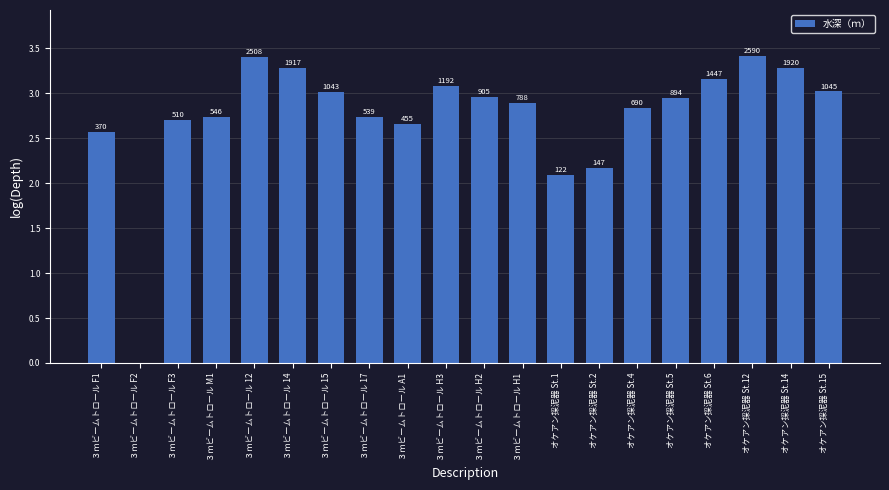

What is the difference between the values at オケアン採泥器 St.12 and ３ｍビームトロール M1?

0.7